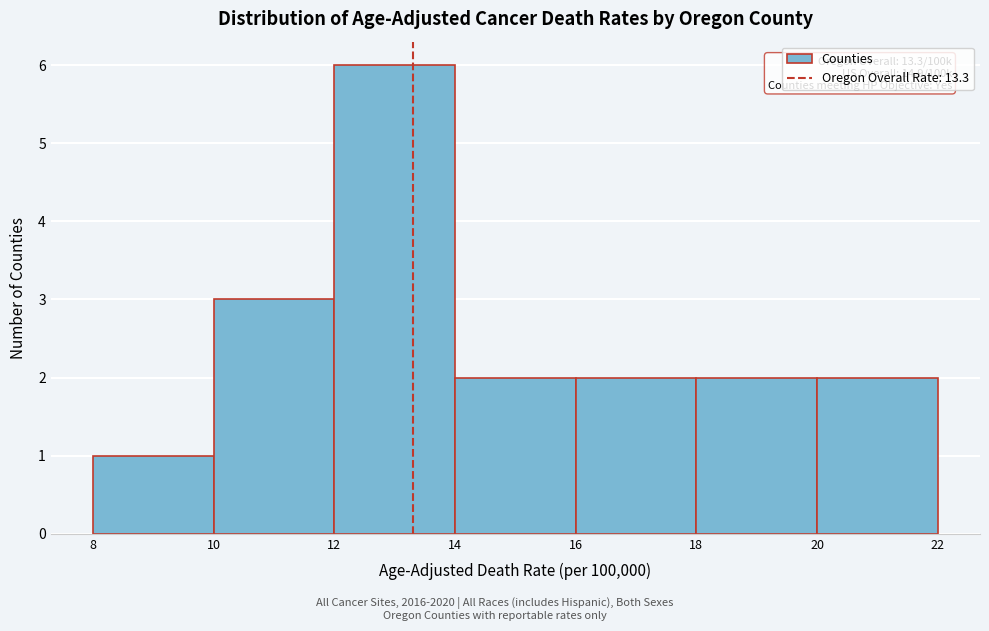

Which range on the x-axis has the tallest bar?

12 to 14